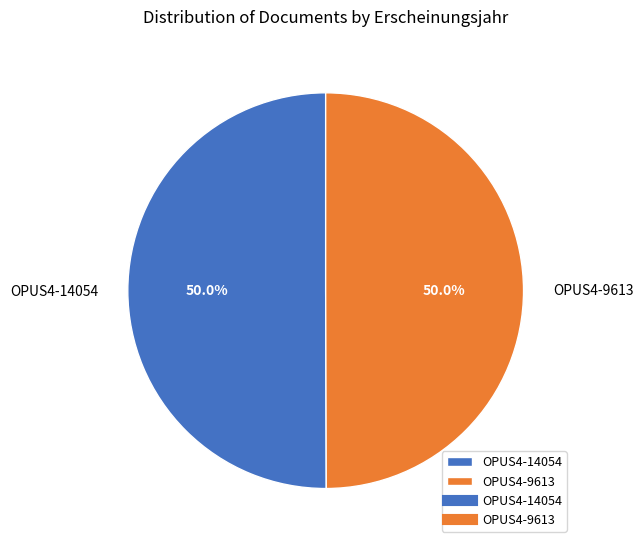

Approximately how many times larger is the value at OPUS4-9613 compared to OPUS4-14054?

1.0